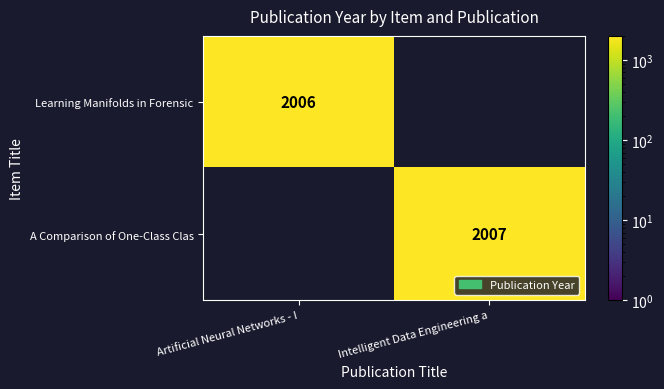

The Learning Manifolds in Forensic series shows 2006 at Artificial Neural Networks - I. True or false?

True